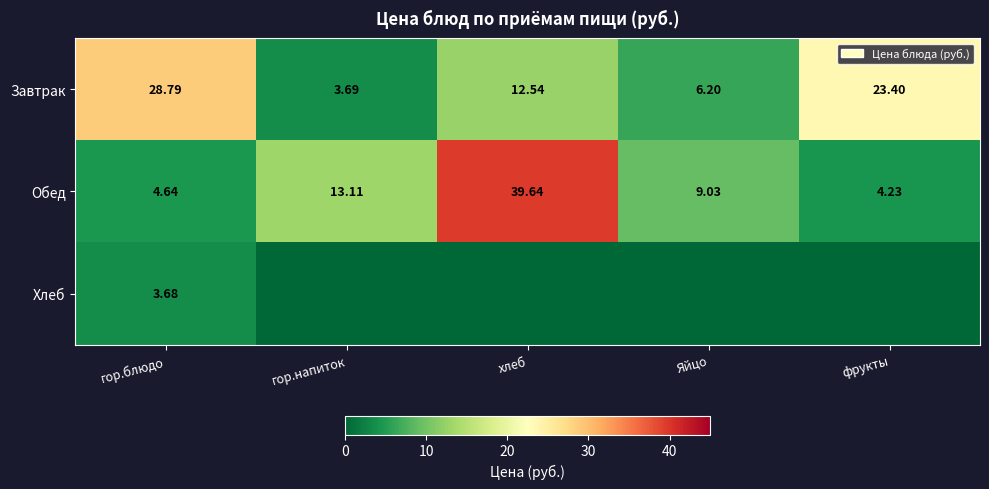

Is the value of Завтрак at гор.напиток greater than the value of Обед at гор.напиток?

No